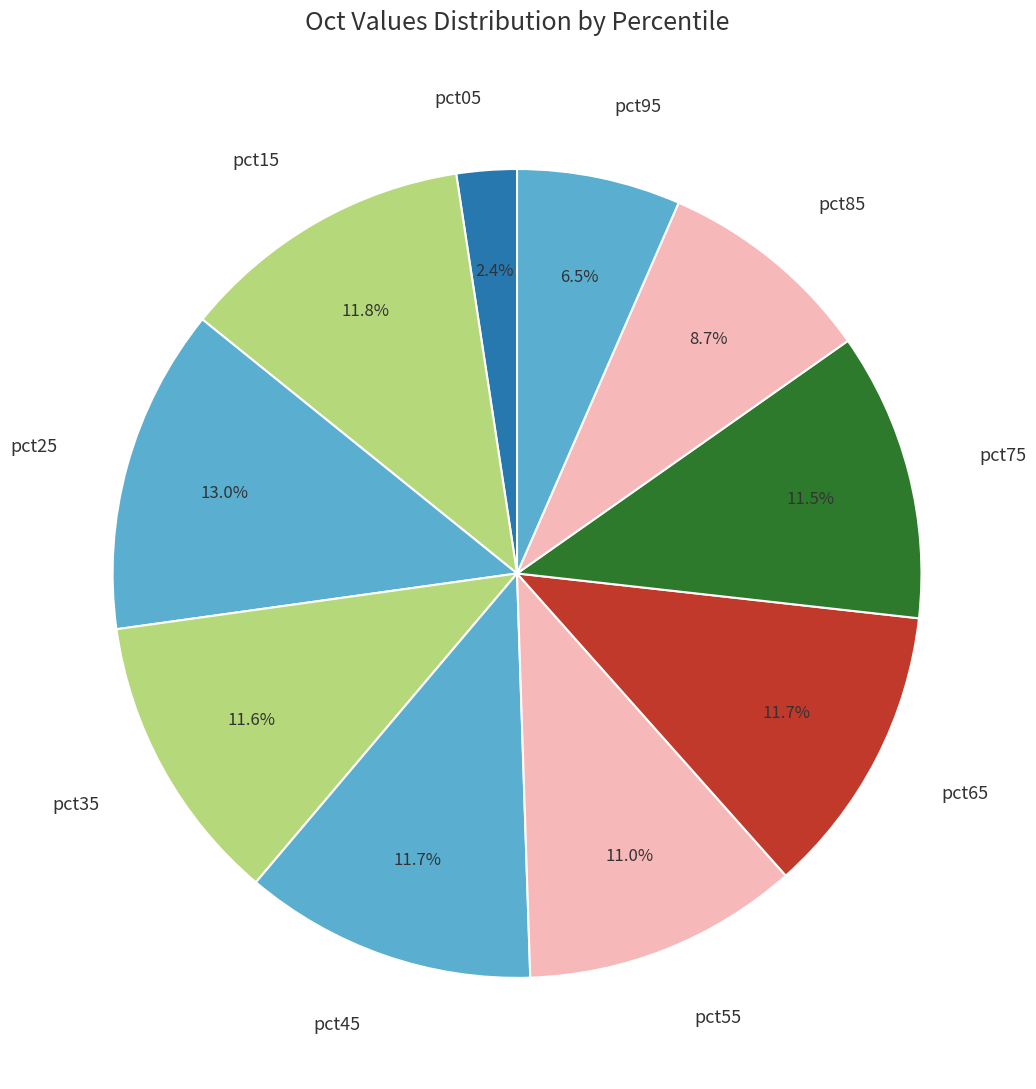

Is there any slice that represents more than half of the pie?

No